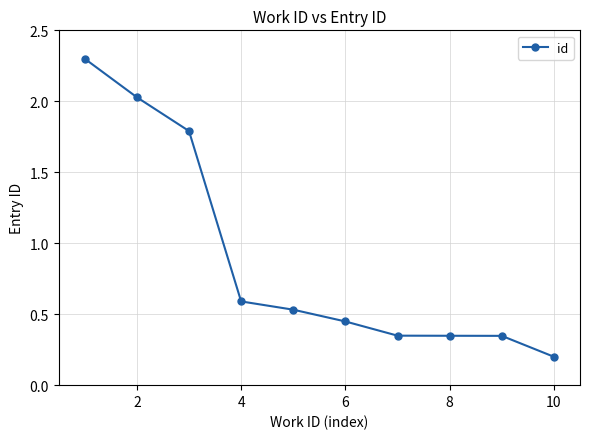

What is the difference between the maximum and minimum values?

2.1